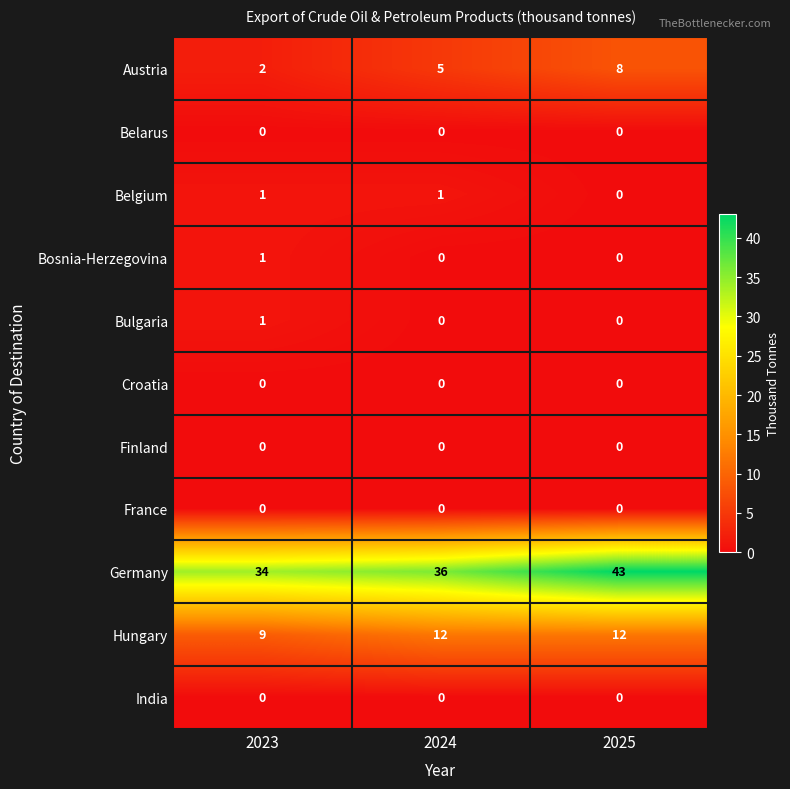

What is the sum of all Hungary values?

33